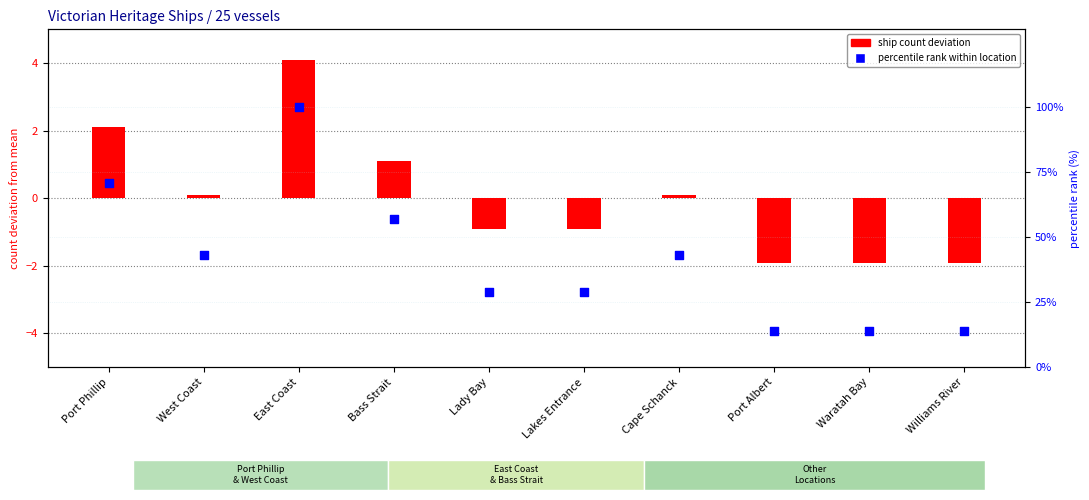

Which series contains the highest Y value?

percentile rank within location